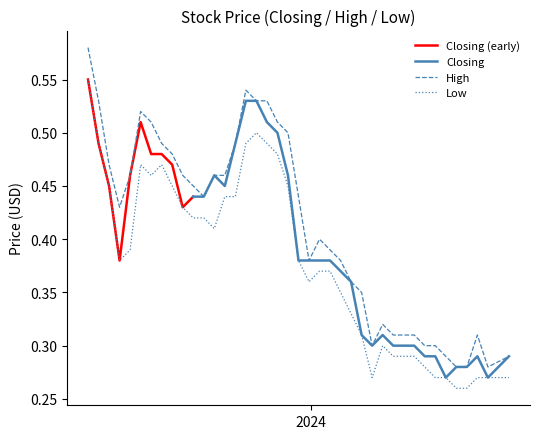

List the labels in order of High value, smallest first.

28/04/2024, 14/04/2024, 07/04/2024, 12/05/2024, 31/03/2024, 24/03/2024, 17/03/2024, 11/02/2024, 21/04/2024, 10/03/2024, 03/03/2024, 25/02/2024, 18/02/2024, 04/02/2024, 28/01/2024, 21/01/2024, 31/12/2023, 14/01/2024, 07/01/2024, 27/08/2023, 24/12/2023, 22/10/2023, 15/10/2023, 05/11/2023, 29/10/2023, 08/10/2023, 03/09/2023, 20/08/2023, 01/10/2023, 12/11/2023, 24/09/2023, 17/12/2023, 10/12/2023, 17/09/2023, 10/09/2023, 03/12/2023, 26/11/2023, 13/08/2023, 19/11/2023, 06/08/2023